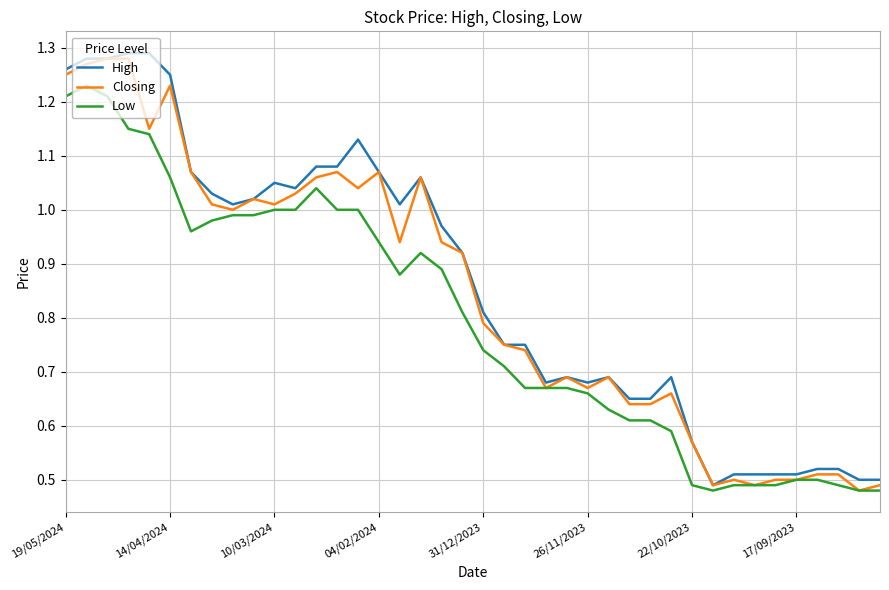

How many interior local valleys does the Closing series have?

10